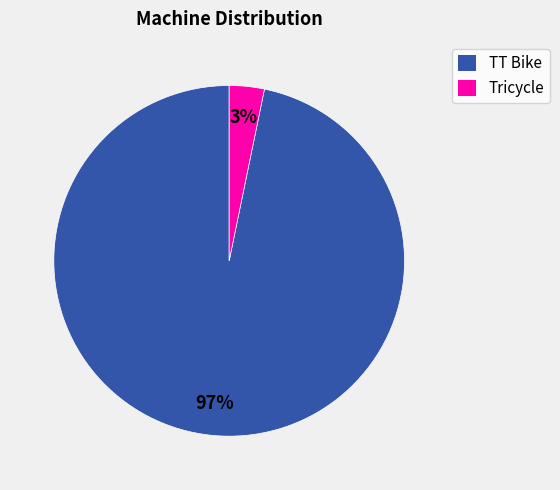

Do TT Bike and Tricycle together represent more than half of the pie?

Yes